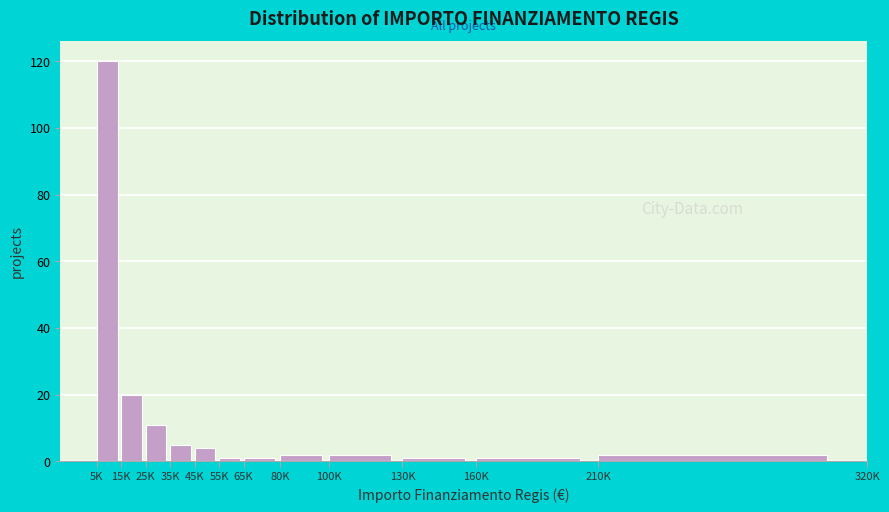

Reading right to left, list all the values displayed in this chart.

210K=2	160K=1	130K=1	100K=2	80K=2	65K=1	55K=1	45K=4	35K=5	25K=11	15K=20	5K=120